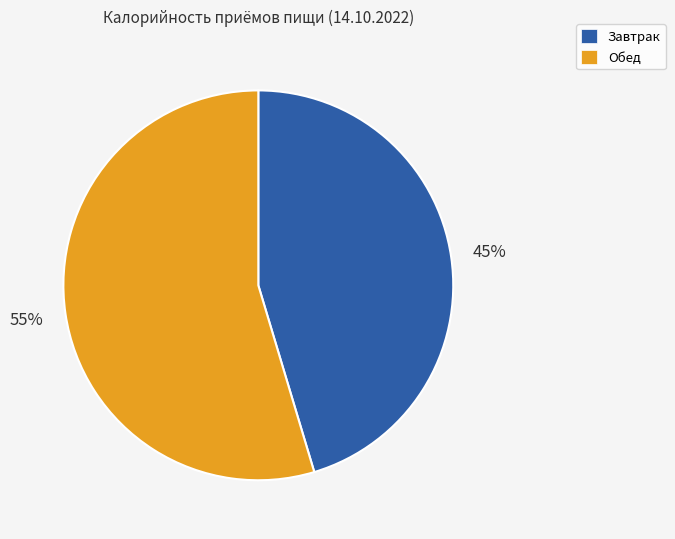

How many segments does this pie chart have?

2